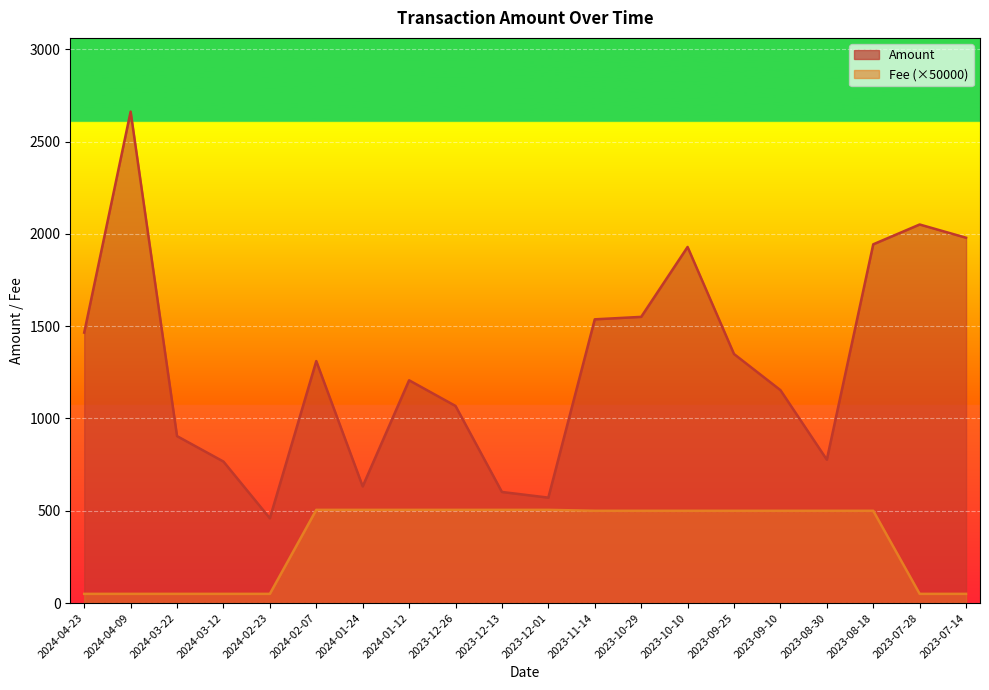

At which category is the sum across all series the highest?

2024-04-09